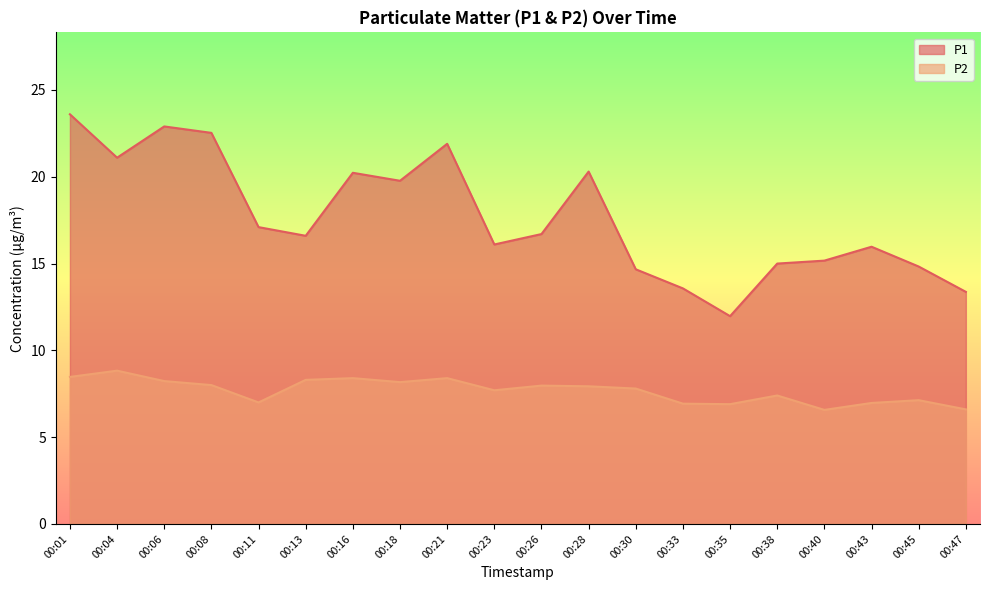

Which series changed the most between 00:18 and 00:35?

P1